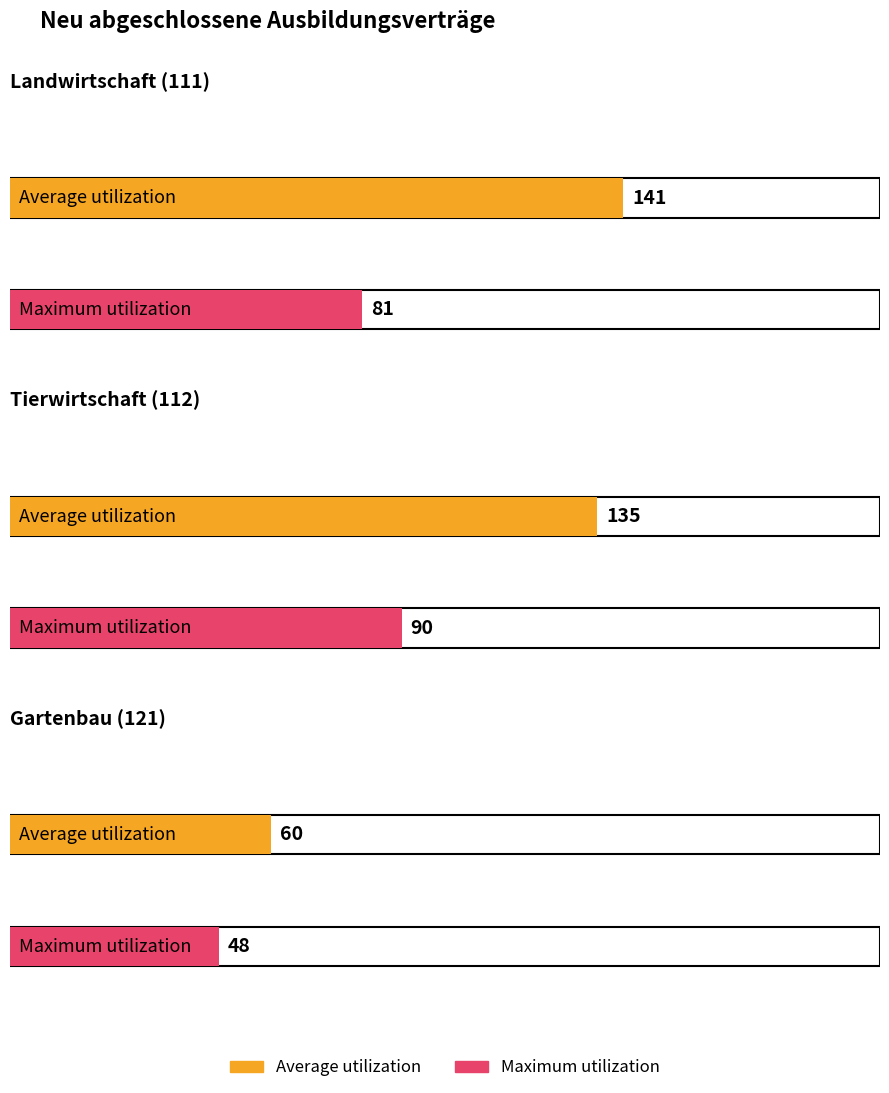

Where does the Average utilization series first go above 135?

Landwirtschaft (111)